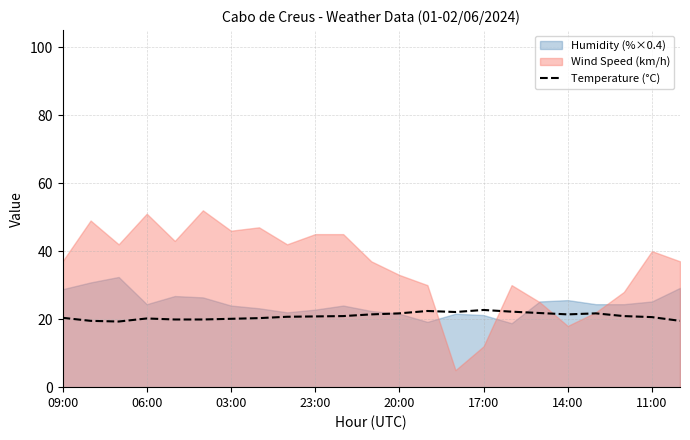

Is it true that the value at 22 is 19.5?

True